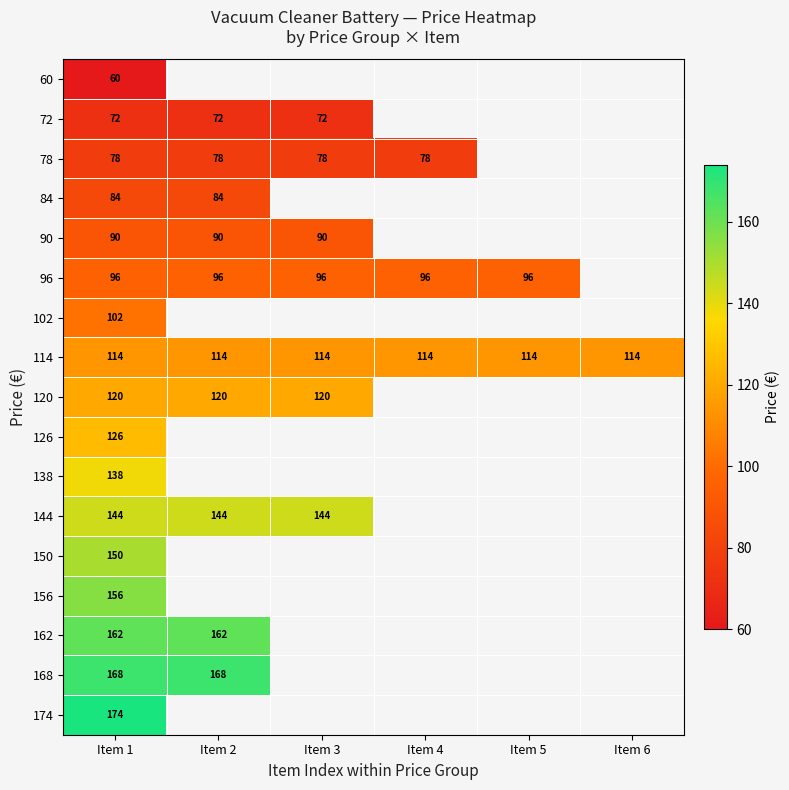

At how many categories does at least one series exceed 151?

2